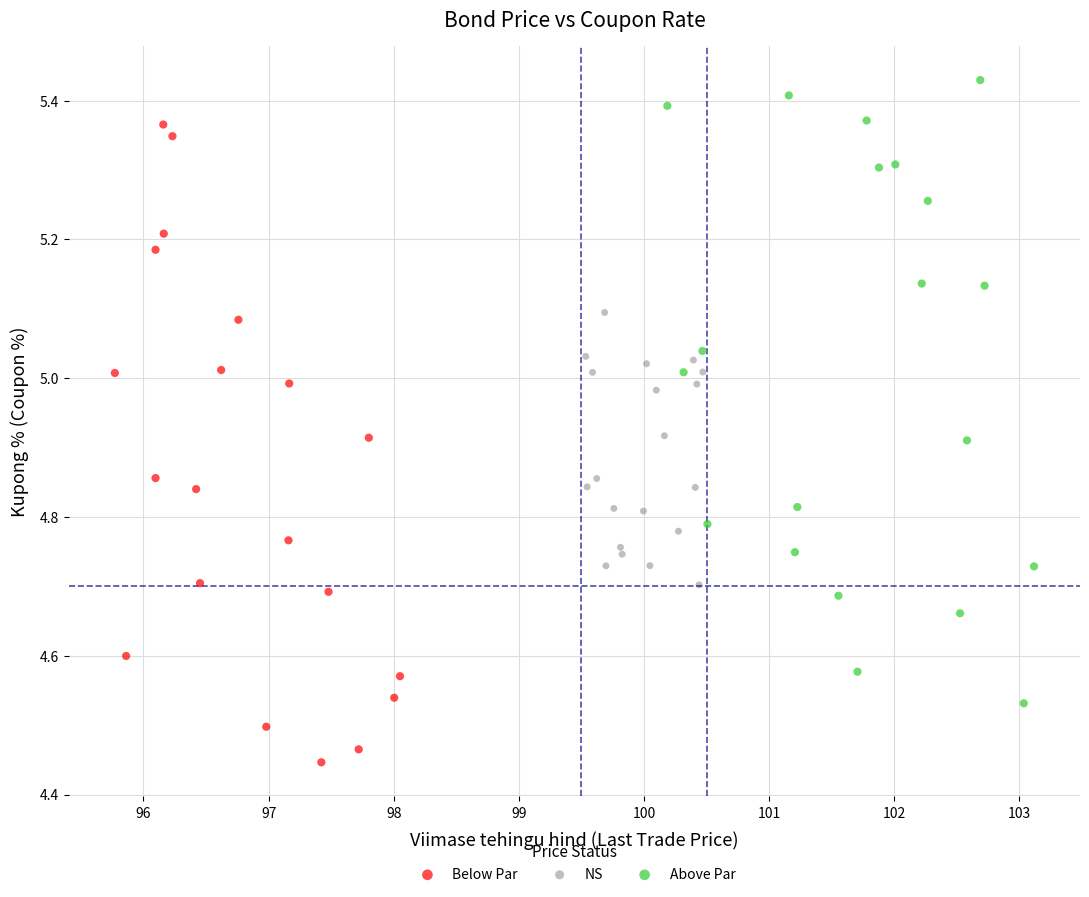

Which series reaches the maximum Y coordinate?

Above Par